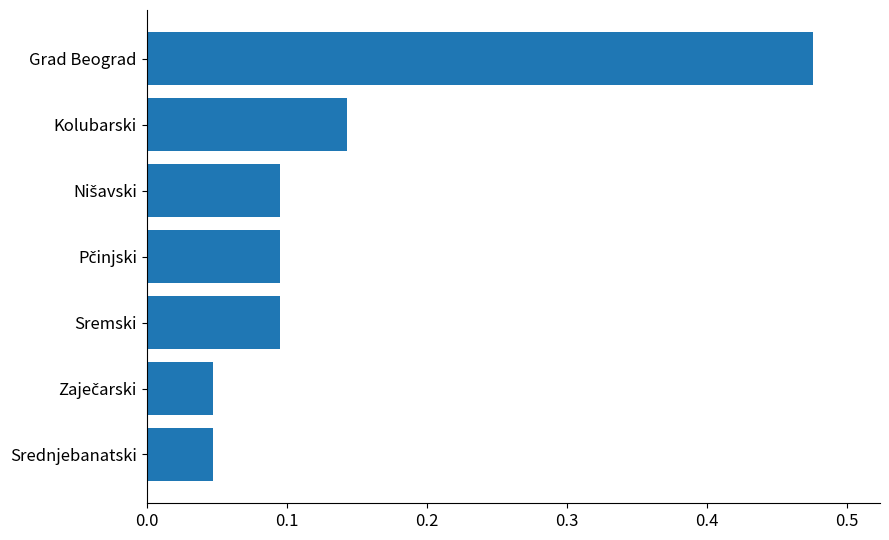

True or false: the data shows 0.2 at Grad Beograd.

False